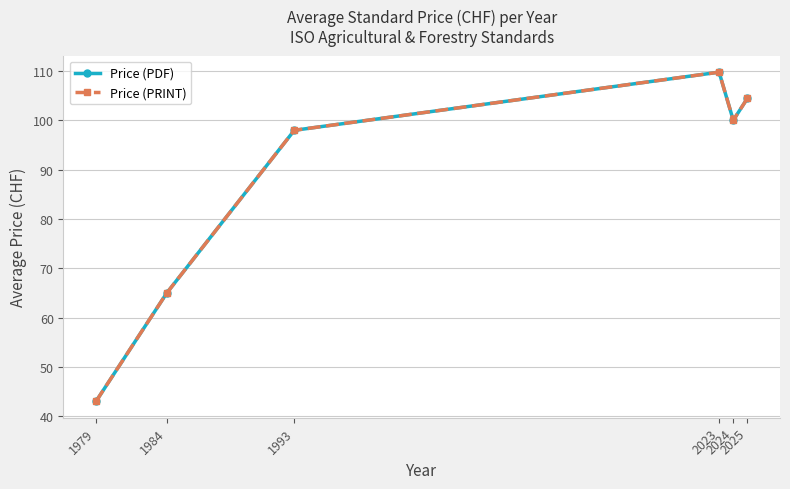

What is the difference between the maximum and minimum values in the Price (PDF) series?

66.8